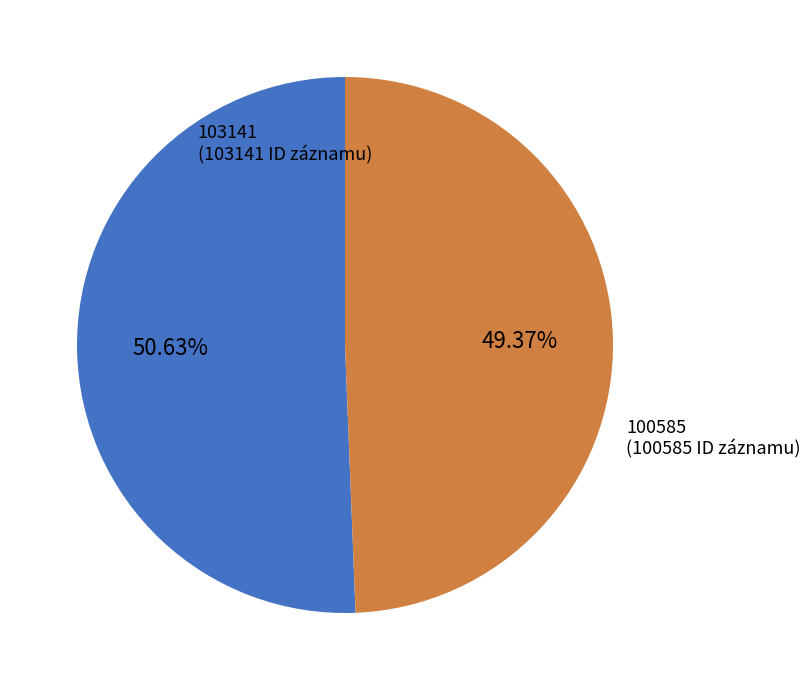

How many segments does this pie chart have?

2